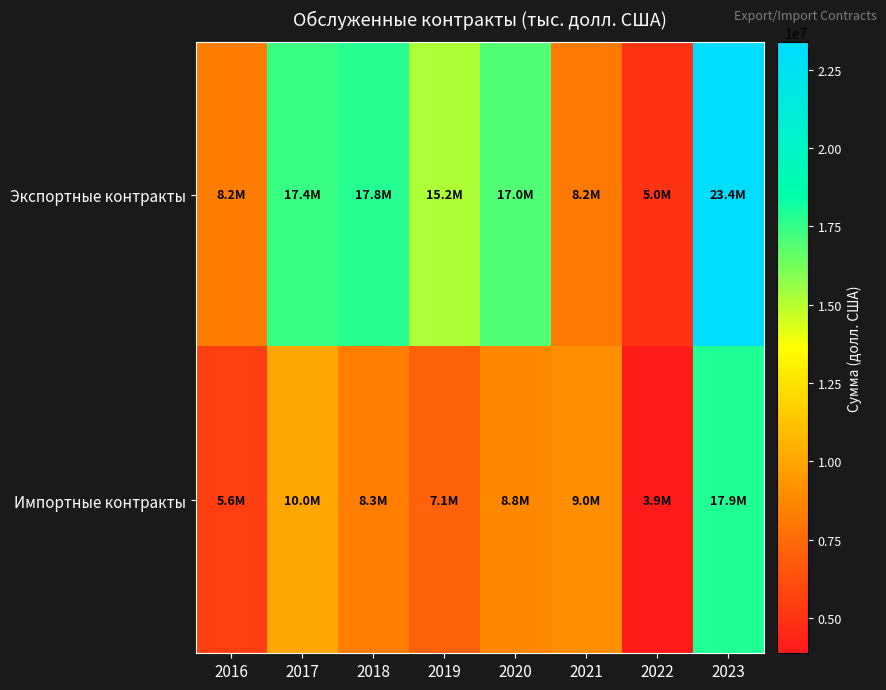

Reading left to right, extract all data points from this chart.

Экспортные контракты: 2016=8243135.9	2017=17437871.9	2018=17753733.2	2019=15160359.0	2020=16977153.8	2021=8184360.3	2022=5009781.4	2023=23383163.4
Импортные контракты: 2016=5613413.3	2017=9973302.9	2018=8337378.6	2019=7131348.0	2020=8792166.9	2021=8995737.7	2022=3871188.2	2023=17851877.6